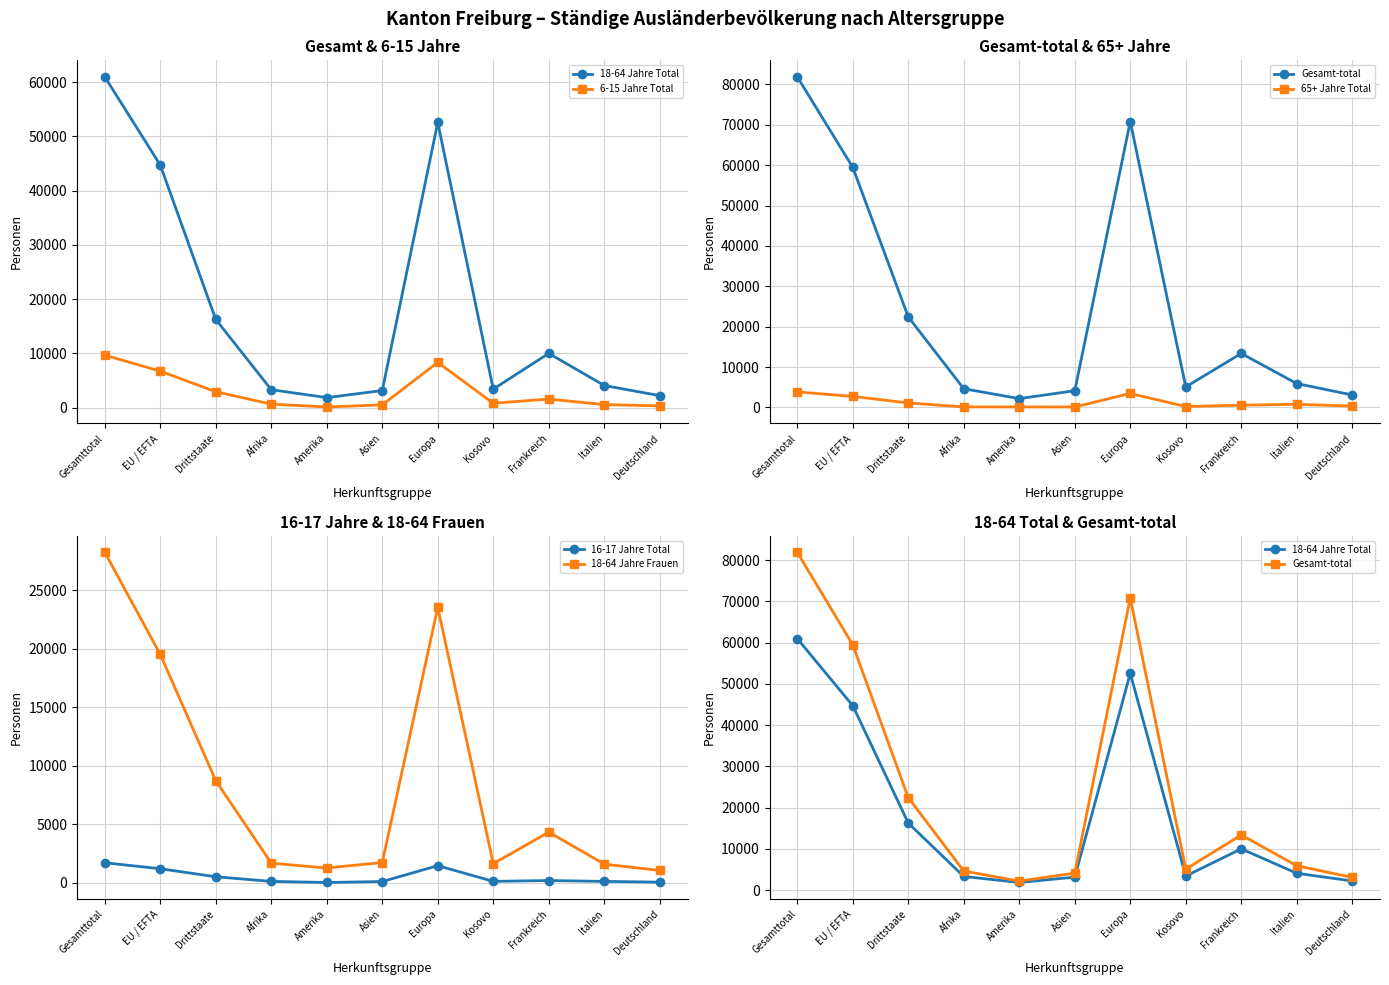

What is the label of the 9th point from the right?

Drittstaate